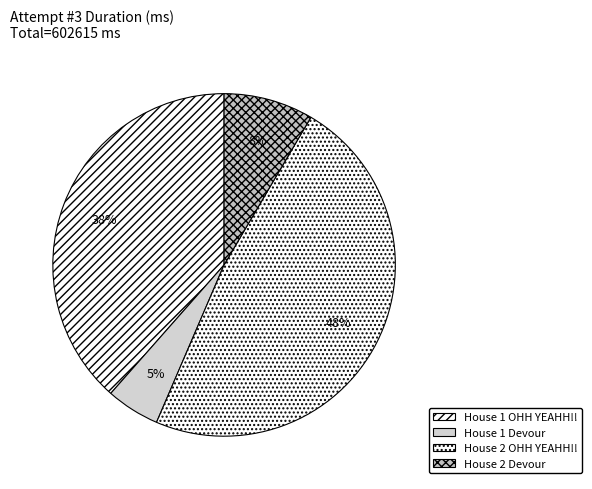

What portion of the pie excludes House 1 OHH YEAHH!!?

61.5%